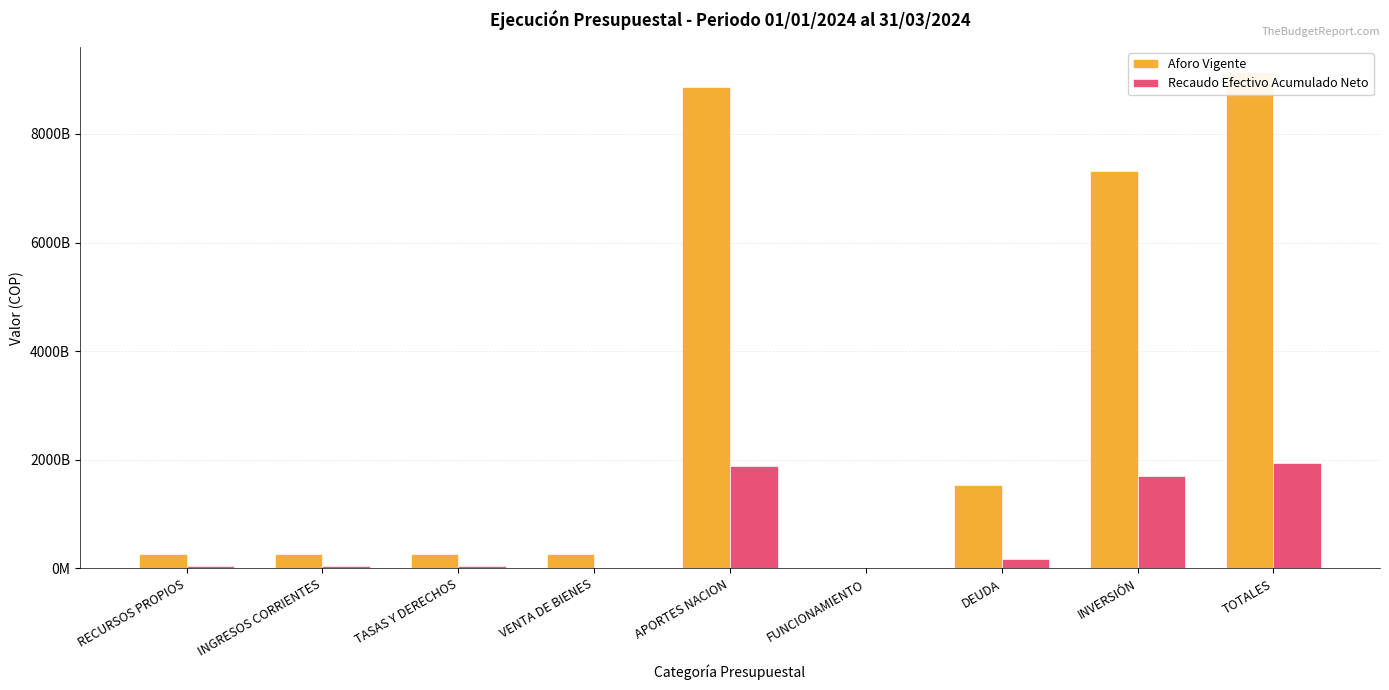

What is the approximate value of Recaudo Efectivo Acumulado Neto at RECURSOS PROPIOS?

51643149888.9